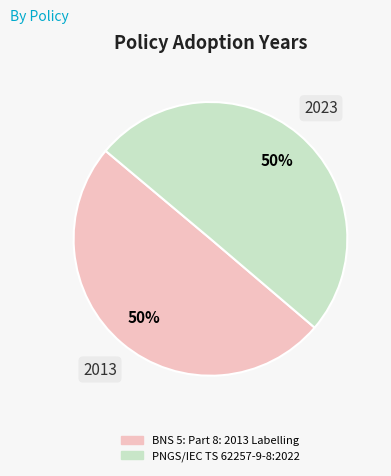

What is the ratio of the value at PNGS/IEC TS 62257-9-8:2022 to the value at BNS 5: Part 8: 2013 Labelling?

1.0